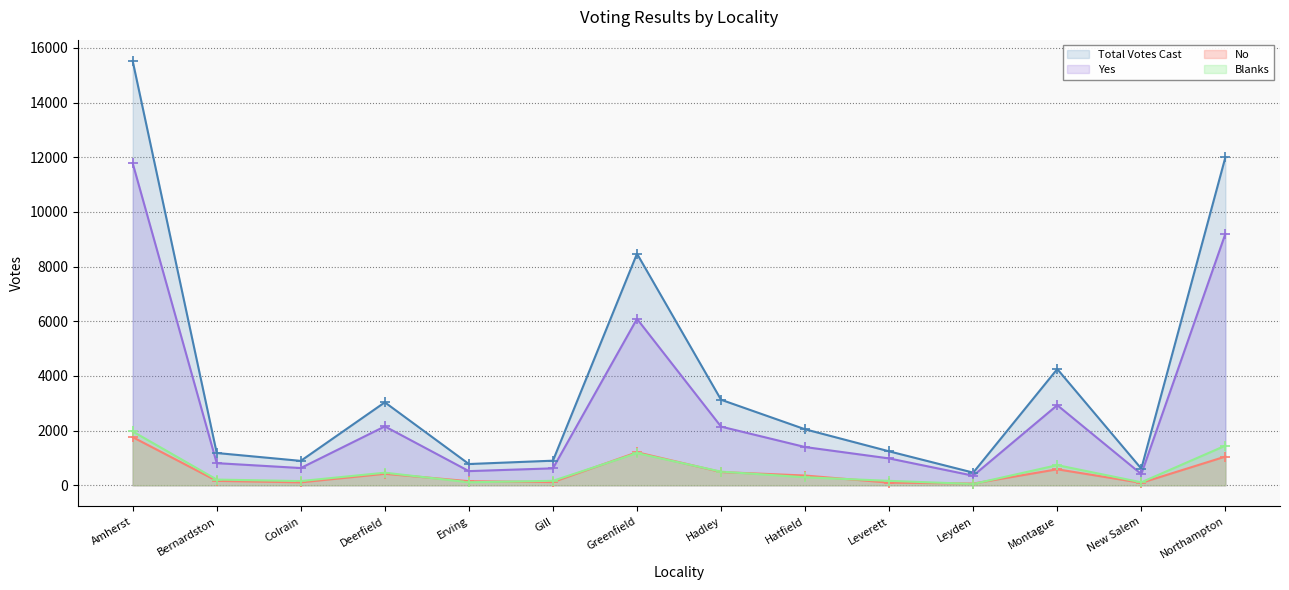

List the labels in order of Yes value, largest first.

Amherst, Northampton, Greenfield, Montague, Deerfield, Hadley, Hatfield, Leverett, Bernardston, Colrain, Gill, Erving, New Salem, Leyden